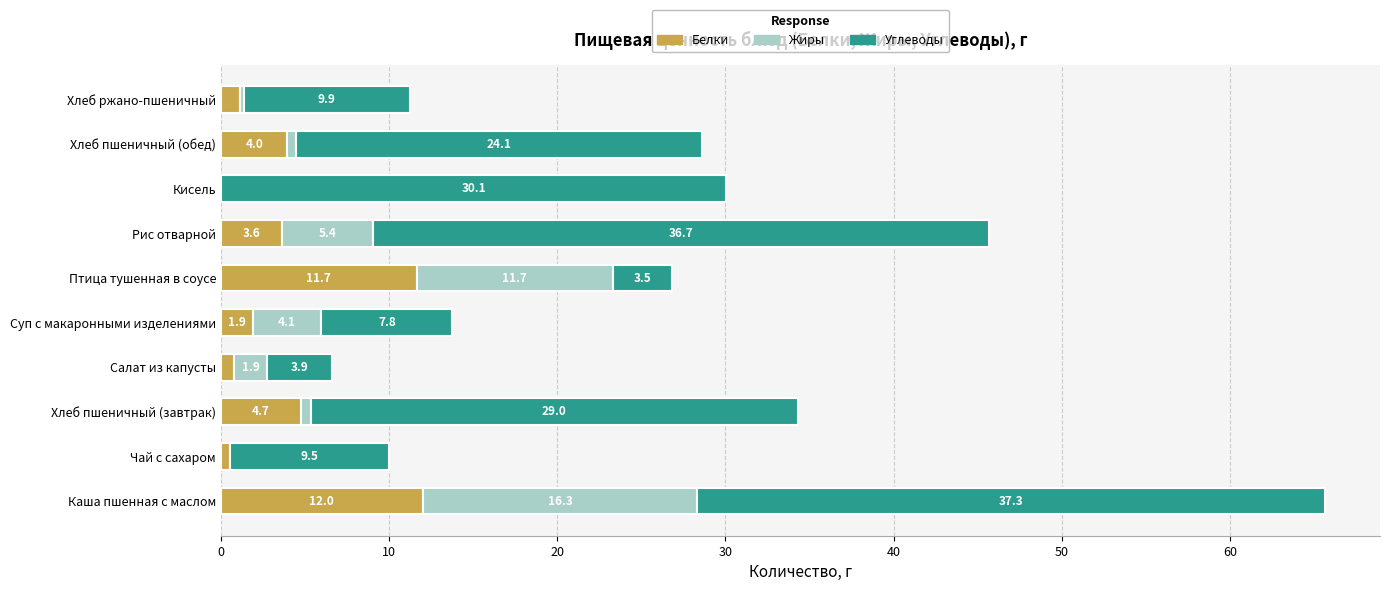

How many values in Белки are above zero?

9